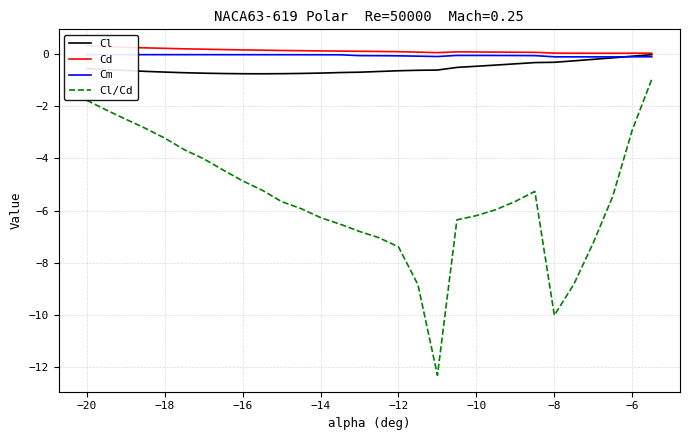

True or false: Cl/Cd and Cl intersect in this chart.

False